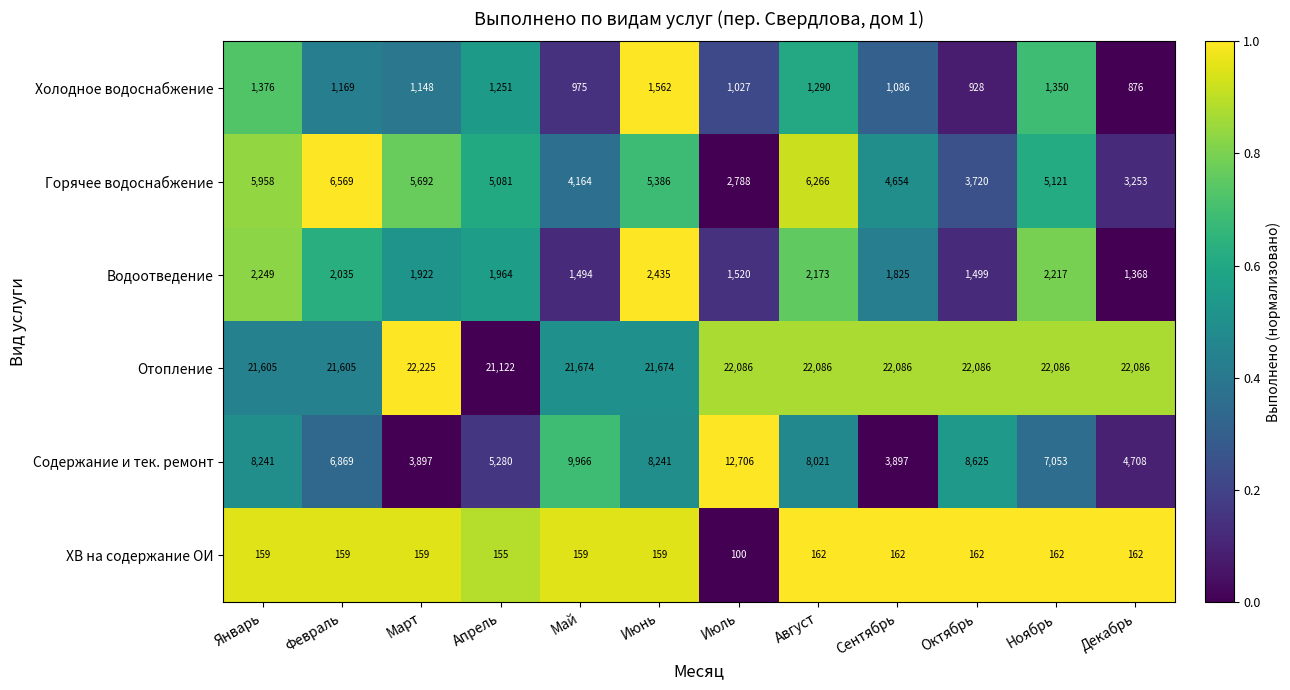

Which series changed the most between Январь and Сентябрь?

Содержание и тек. ремонт